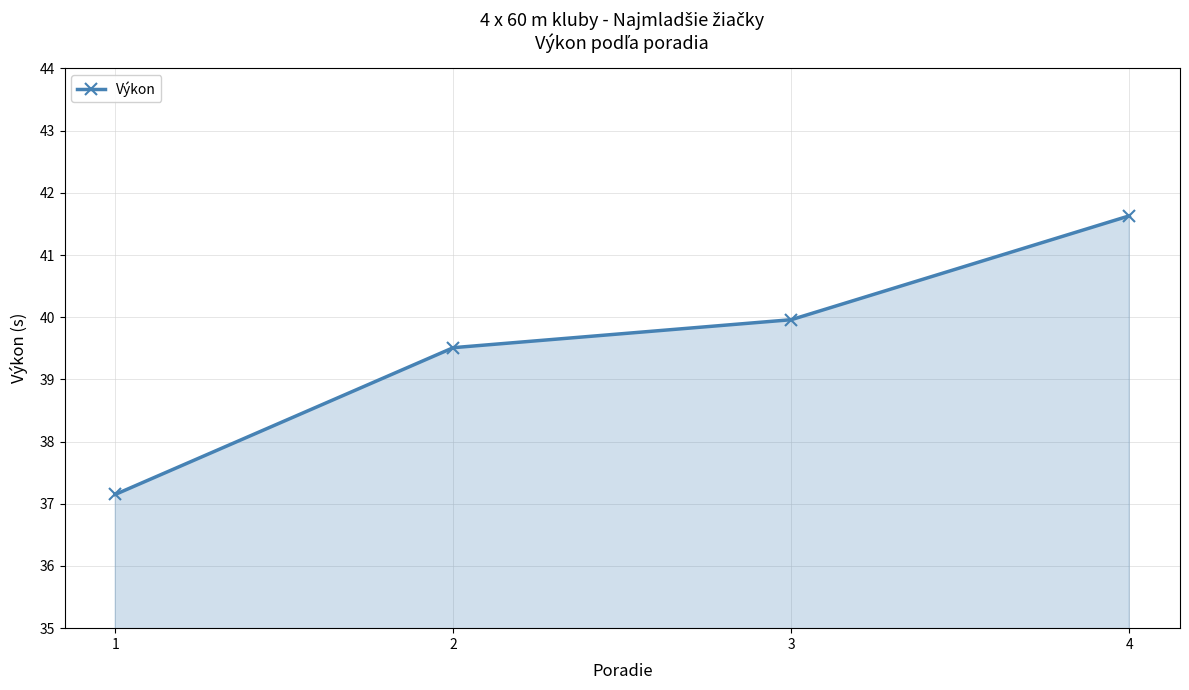

What is the greatest value displayed?

41.6